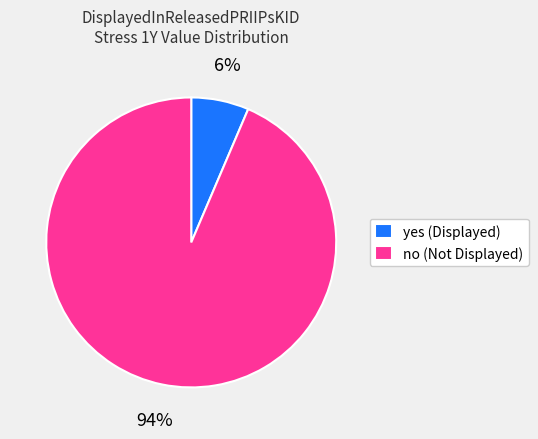

Does yes (Displayed) represent more than half of the total?

No